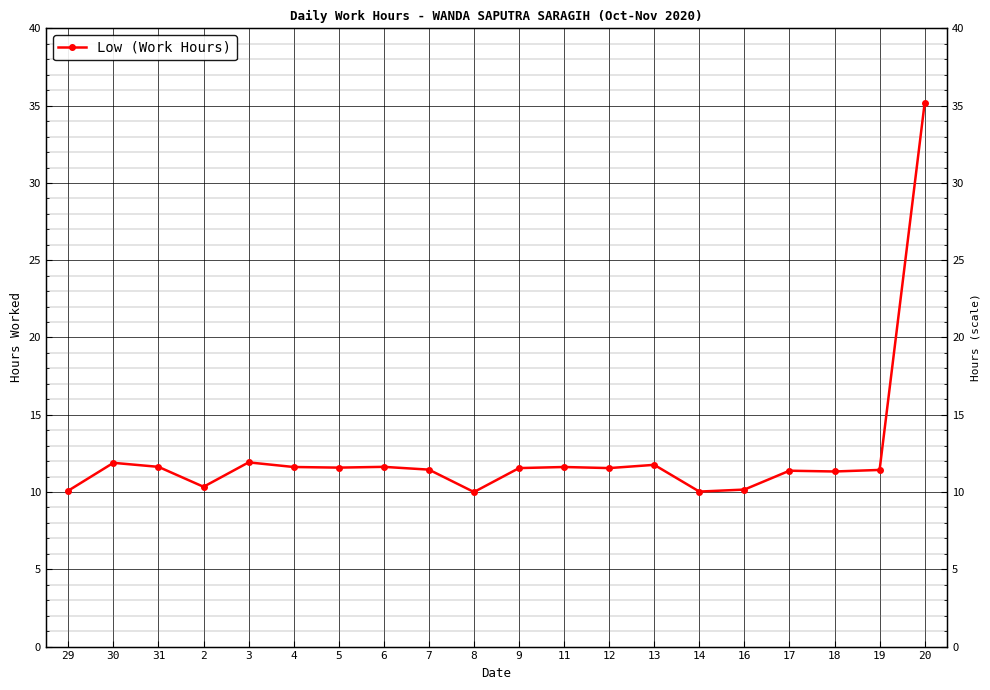

At which label does the data first exceed 11?

30